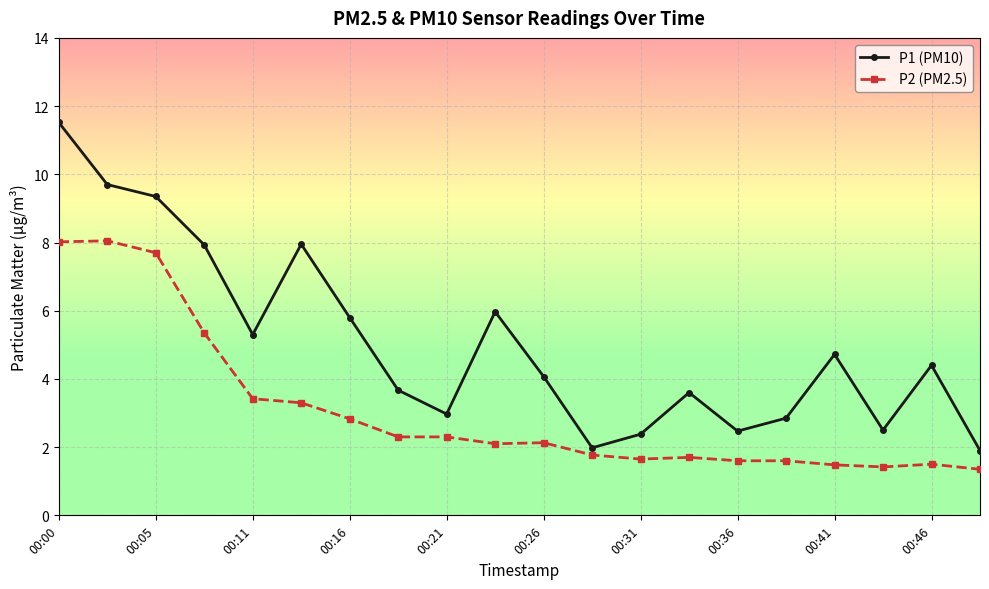

What is the minimum value shown in the chart?

1.4